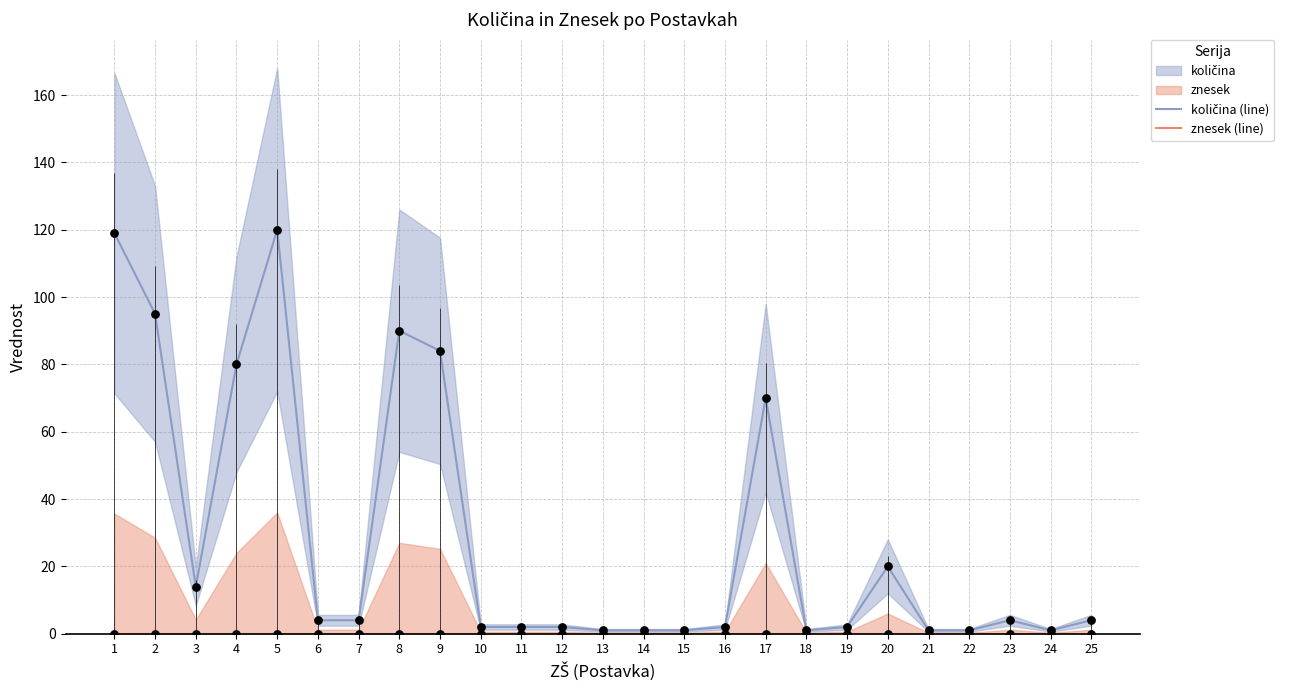

Which series reaches the minimum Y coordinate?

znesek (line)